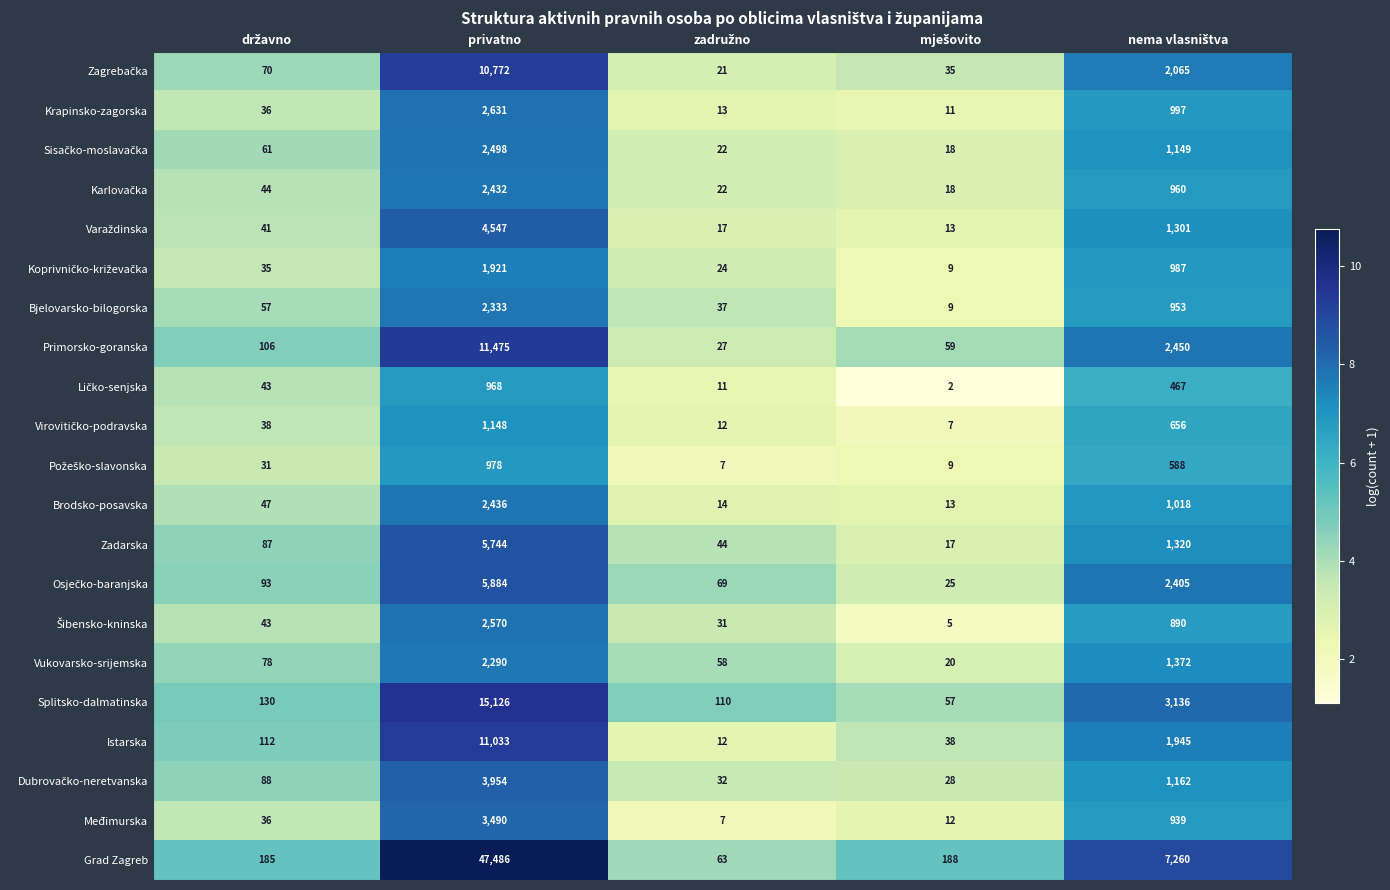

Which label corresponds to the largest value in the chart?

privatno